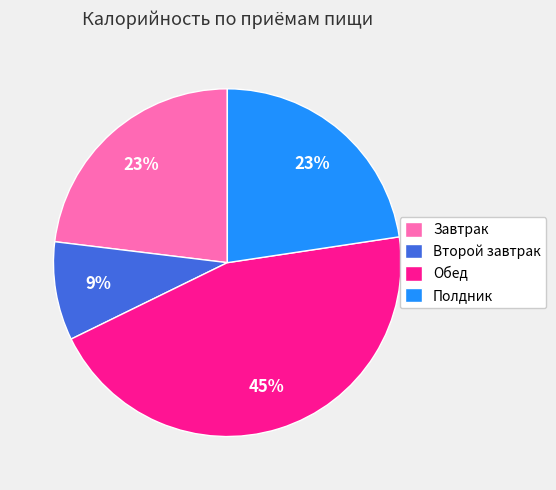

To the nearest percent, what is the combined percentage of Второй завтрак and Полдник?

32%